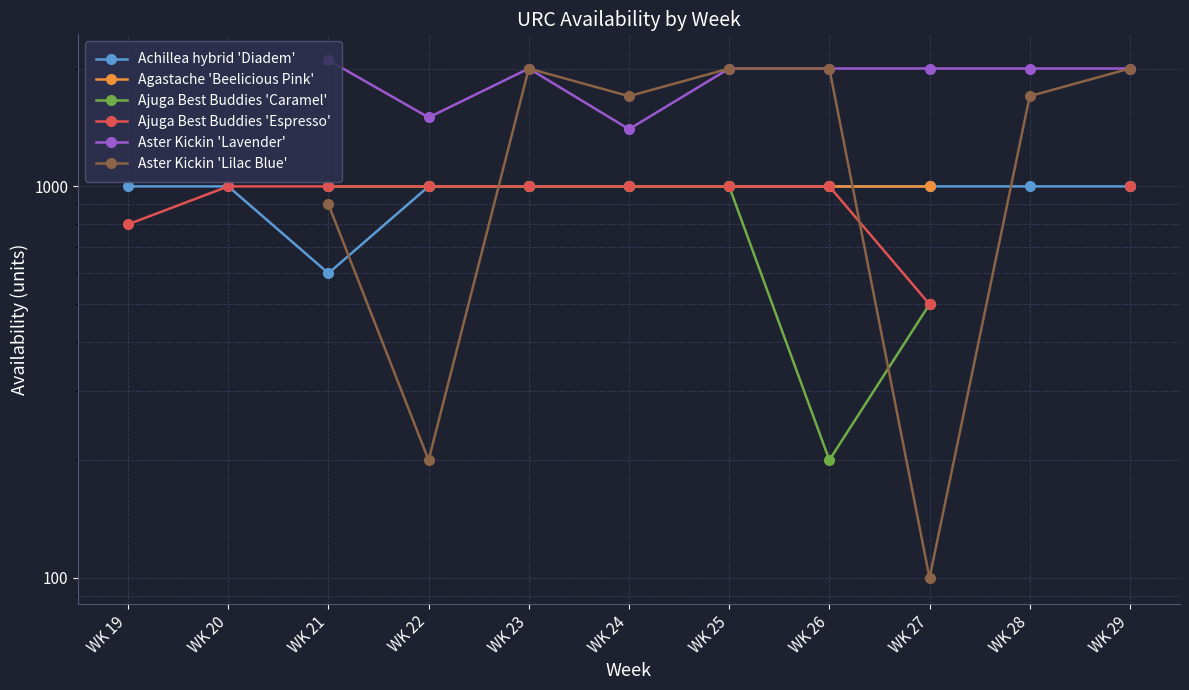

How many Agastache 'Beelicious Pink' values are between 1000 and 1001?

7